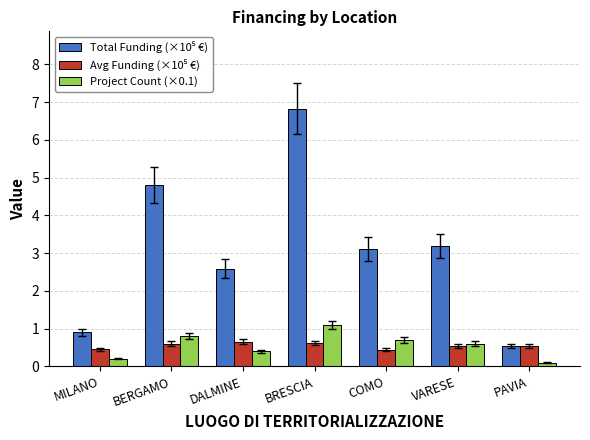

Are the bars horizontal?

No